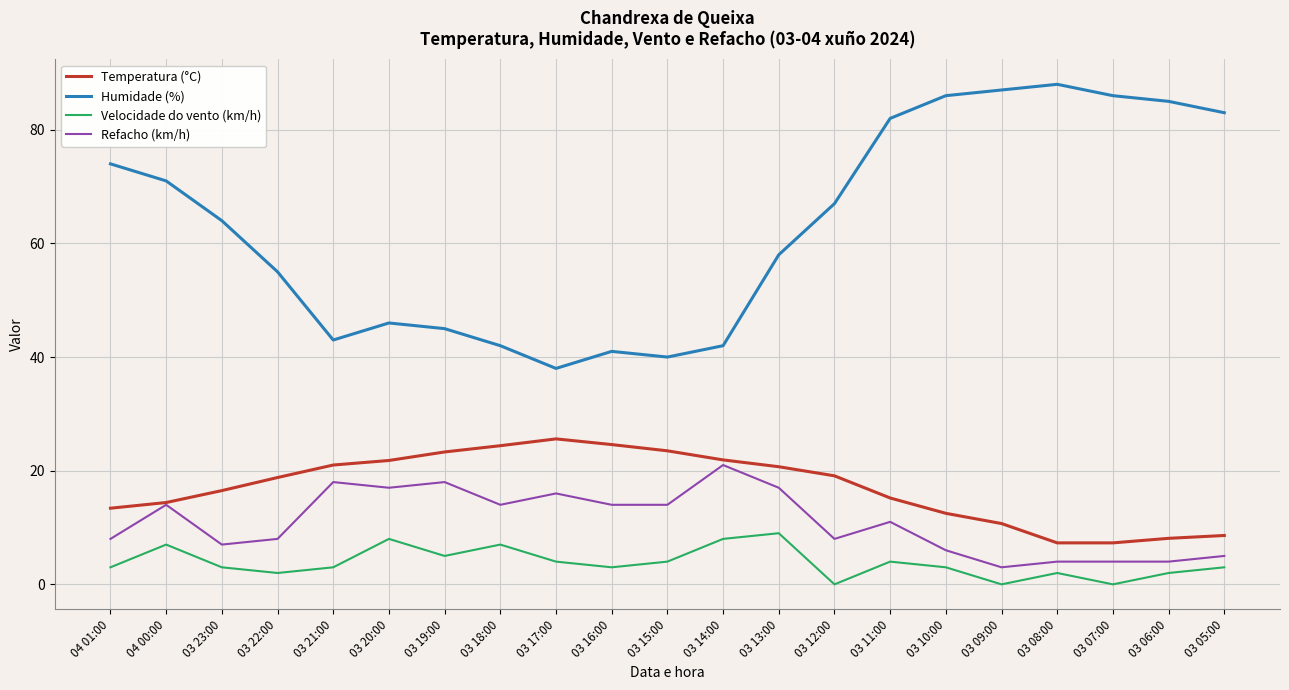

Which series has the largest range (max minus min)?

Humidade (%)